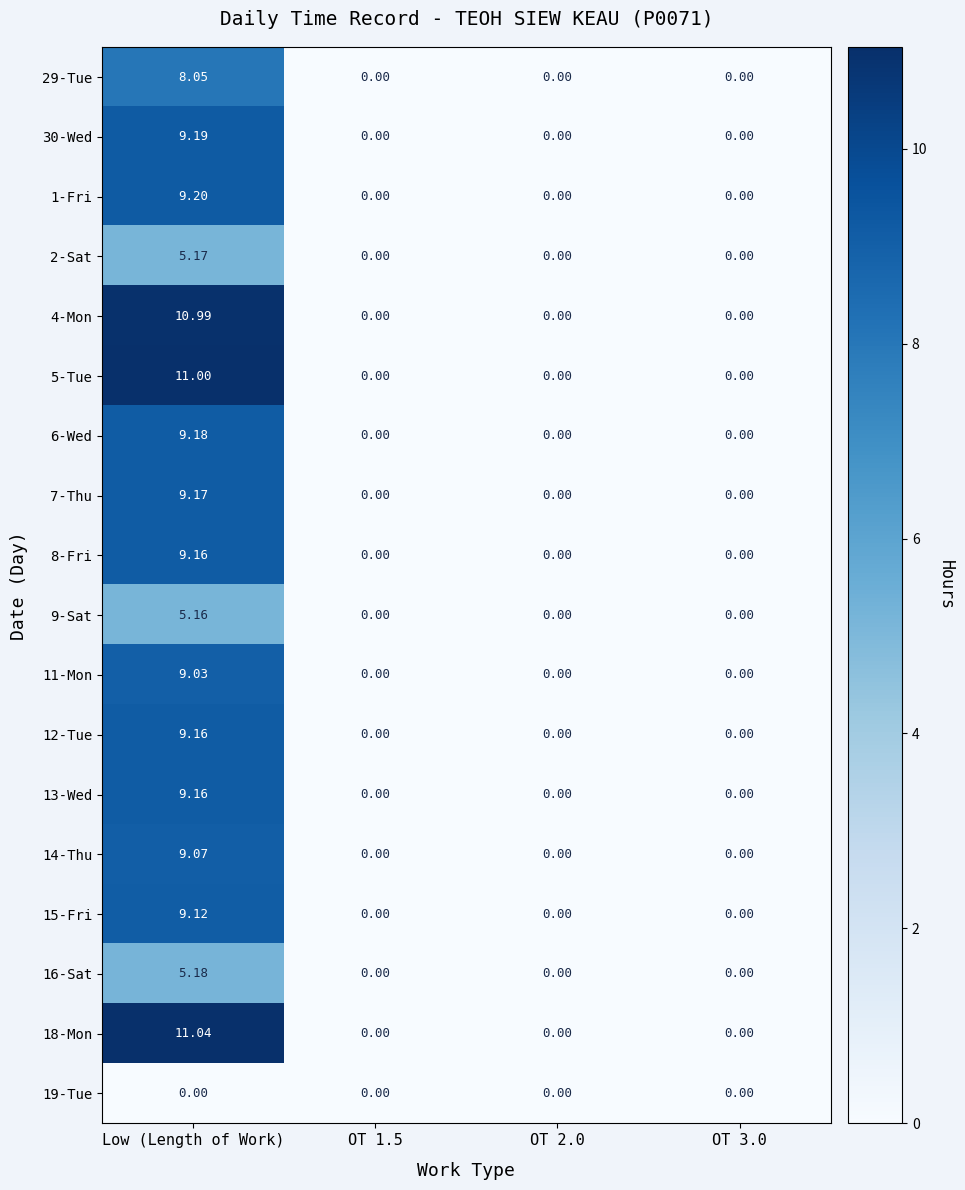

At which category is the sum across all series the highest?

Low (Length of Work)